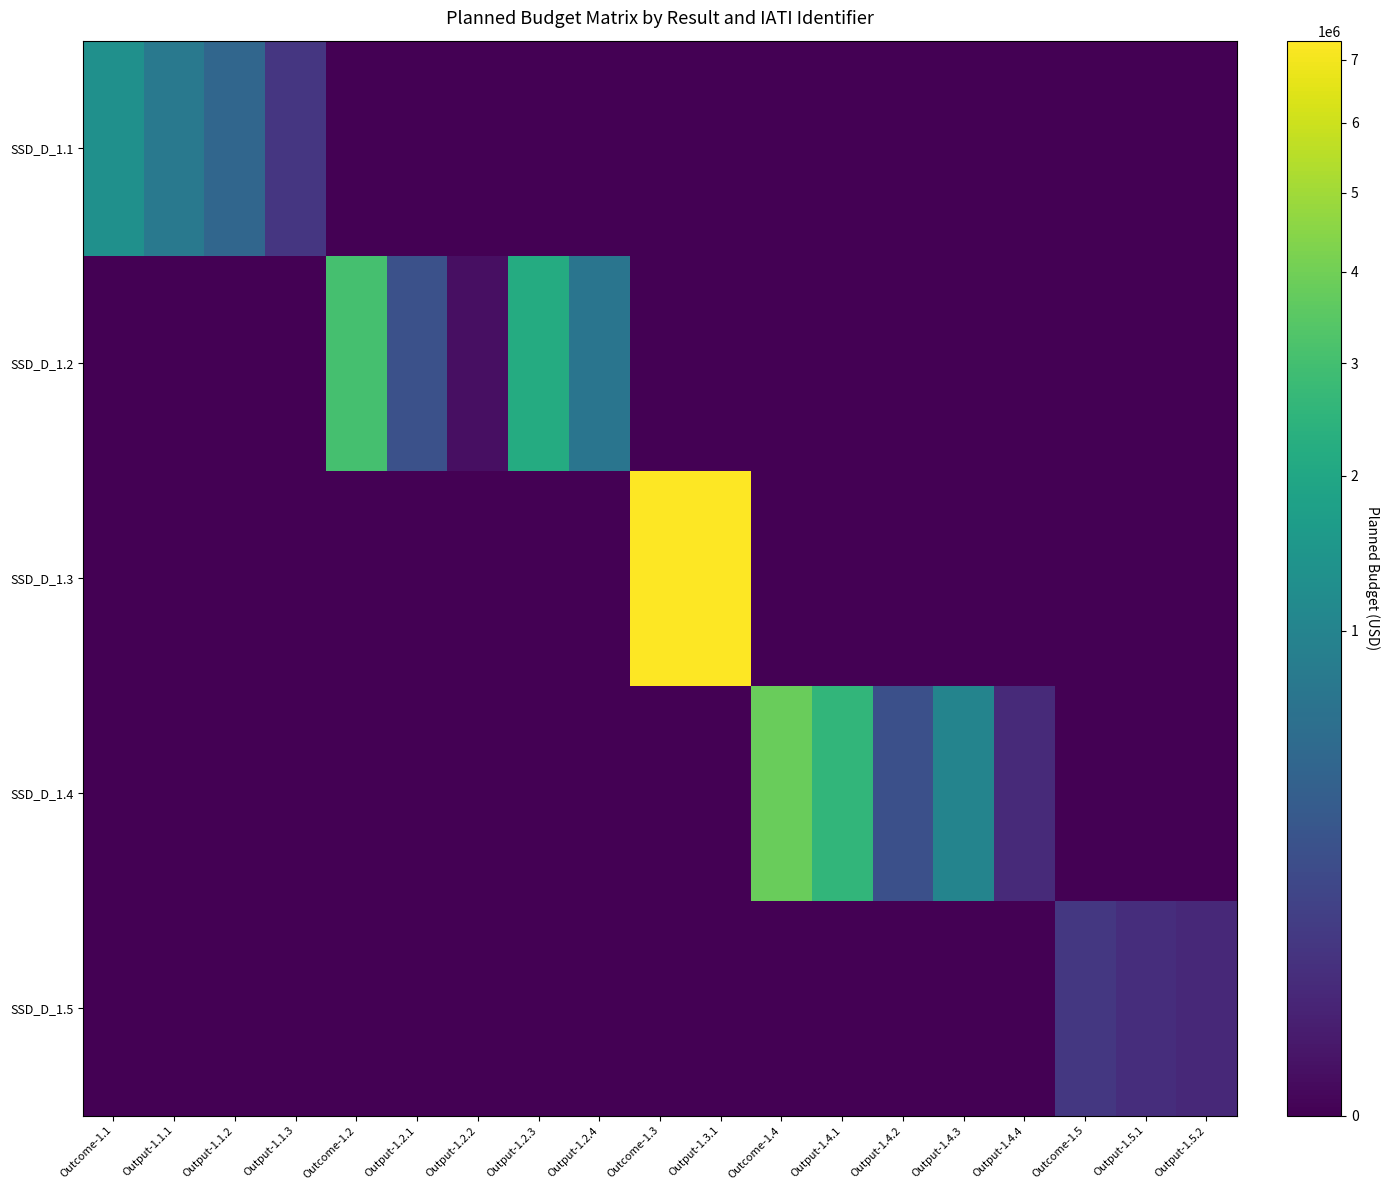

Count the number of categories in the chart.

19